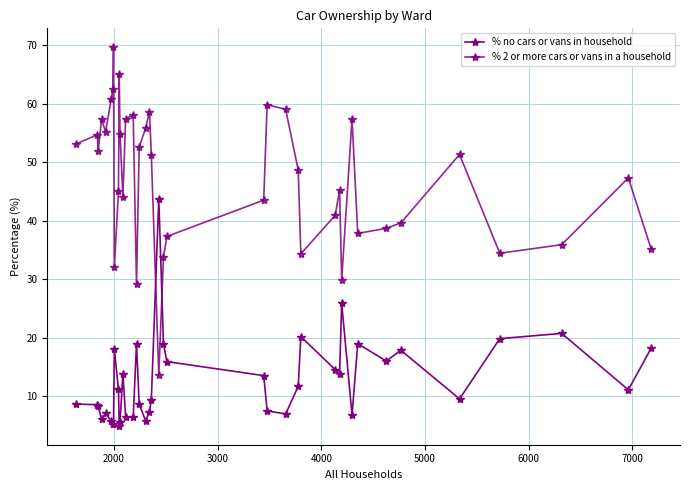

Which series has the largest range (max minus min)?

% 2 or more cars or vans in a household